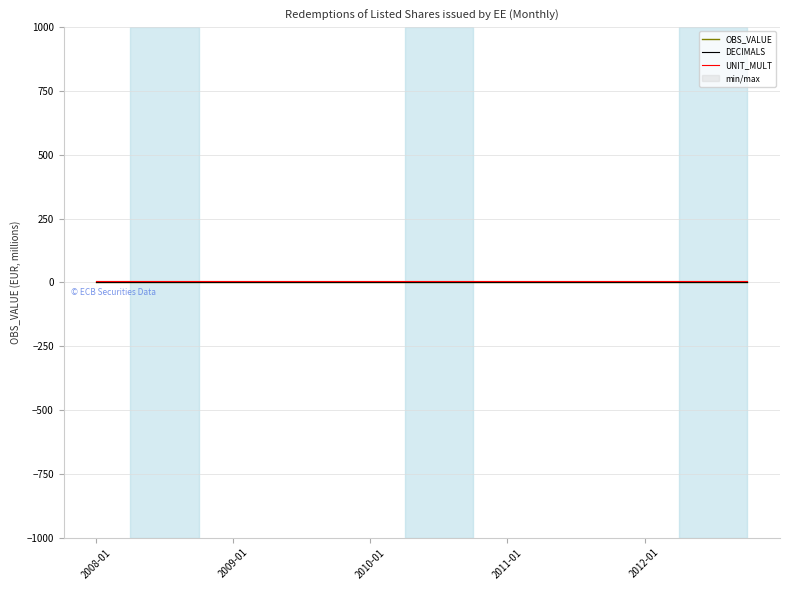

Reading left to right, extract all data points from this chart.

OBS_VALUE: 0	0	0	0	0	0	0	0	0	0	0	0	0	0	0	0	0	0	0	0
DECIMALS: 3	3	3	3	3	3	3	3	3	3	3	3	3	3	3	3	3	3	3	3
UNIT_MULT: 6	6	6	6	6	6	6	6	6	6	6	6	6	6	6	6	6	6	6	6